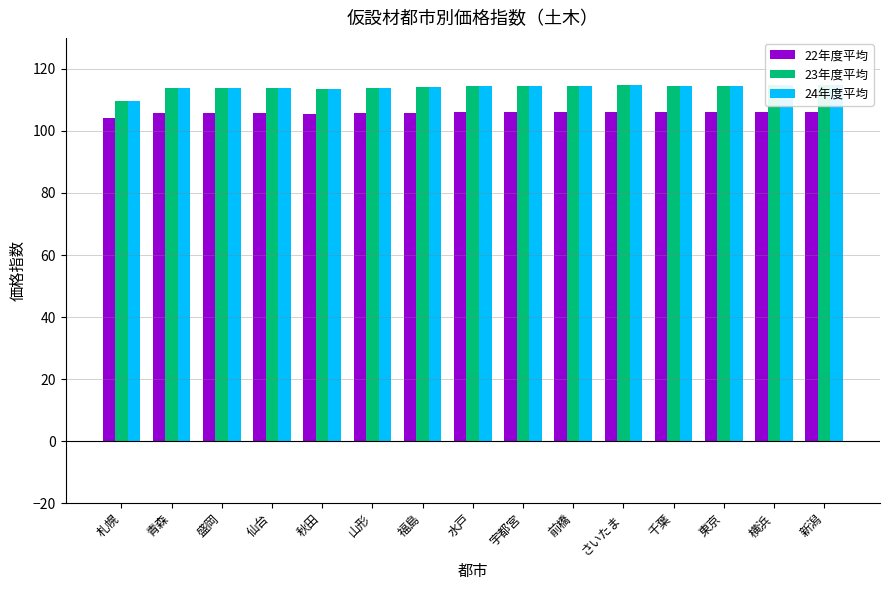

At which label does 24年度平均 reach its peak?

新潟